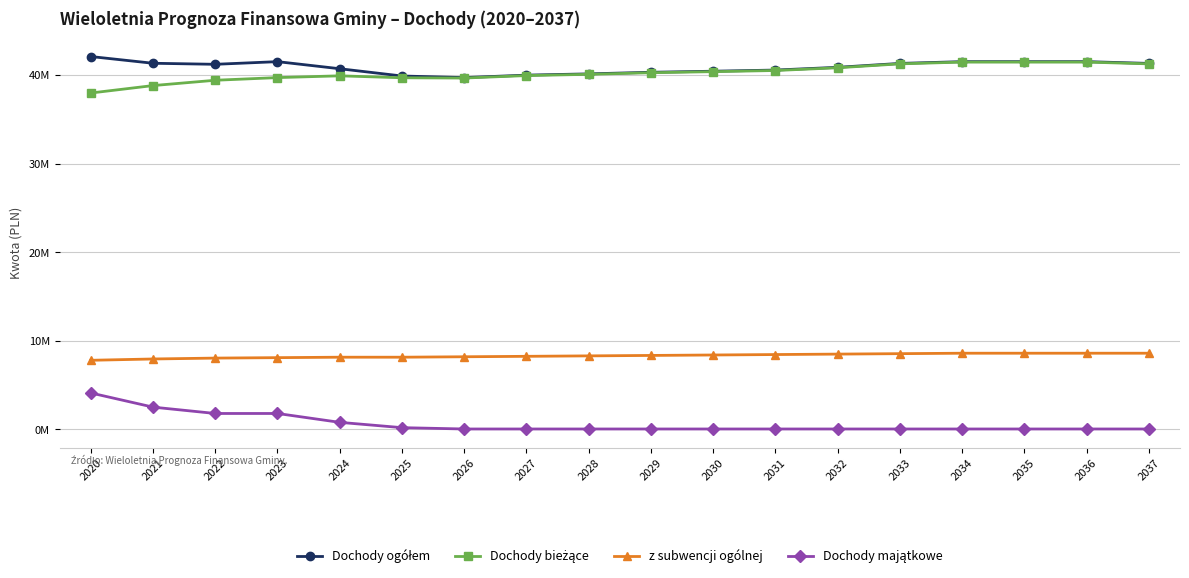

How many values in the Dochody ogółem series are below 41200000?

9